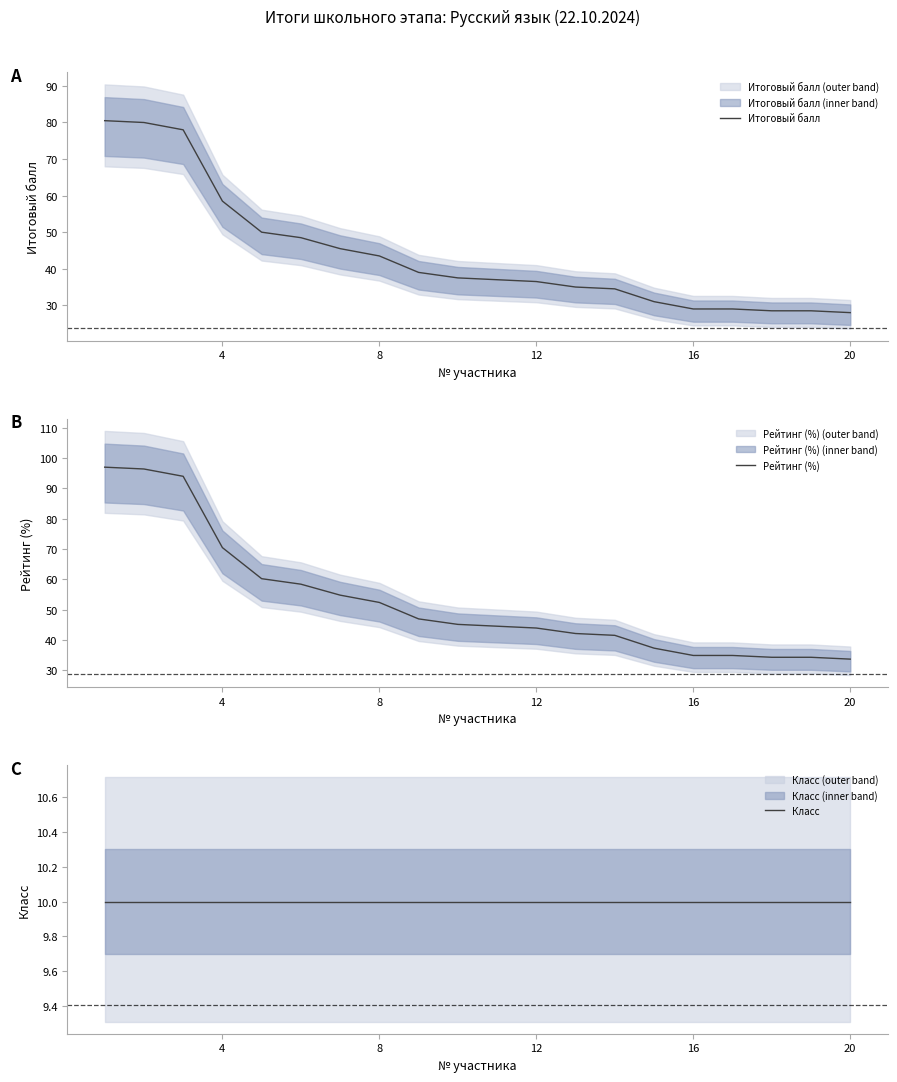

What is the minimum value for Итоговый балл?

28.0